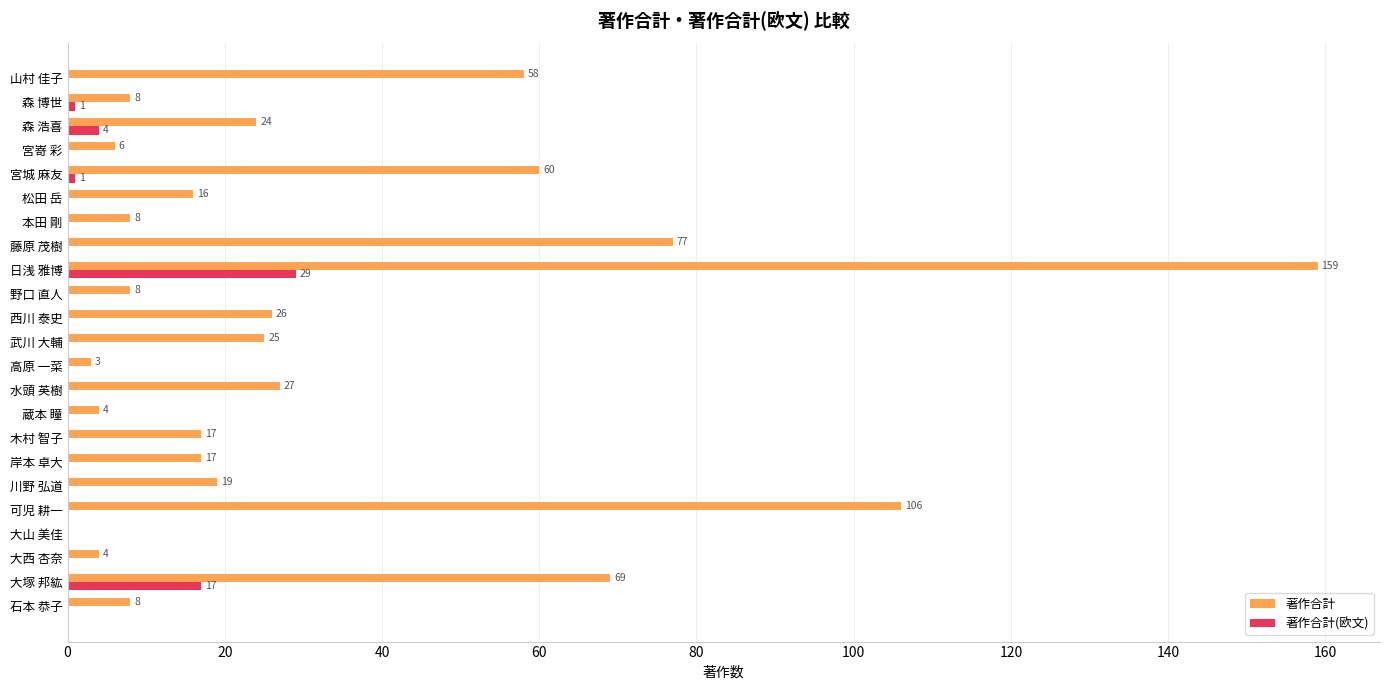

What is the total value across all series at 水頭 英樹?

27